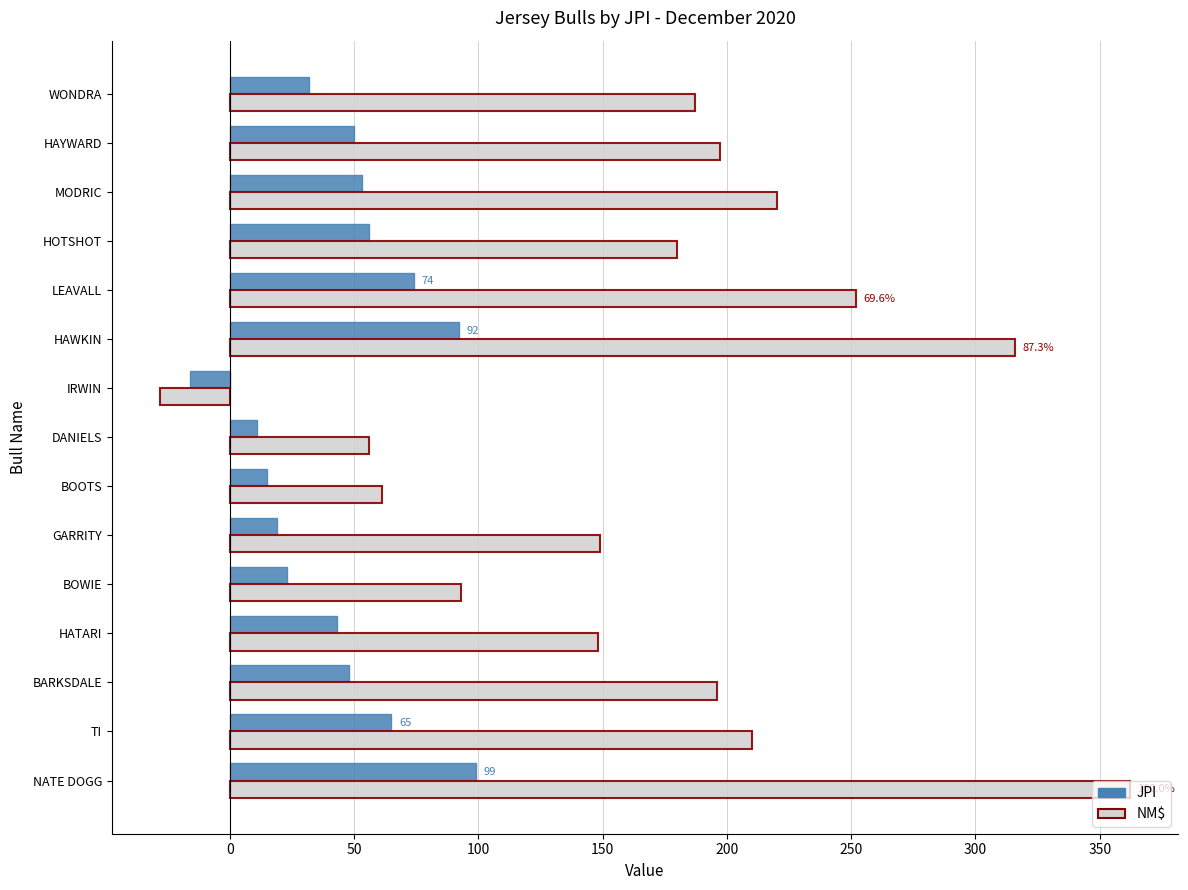

How many values in the JPI series are below 48?

7